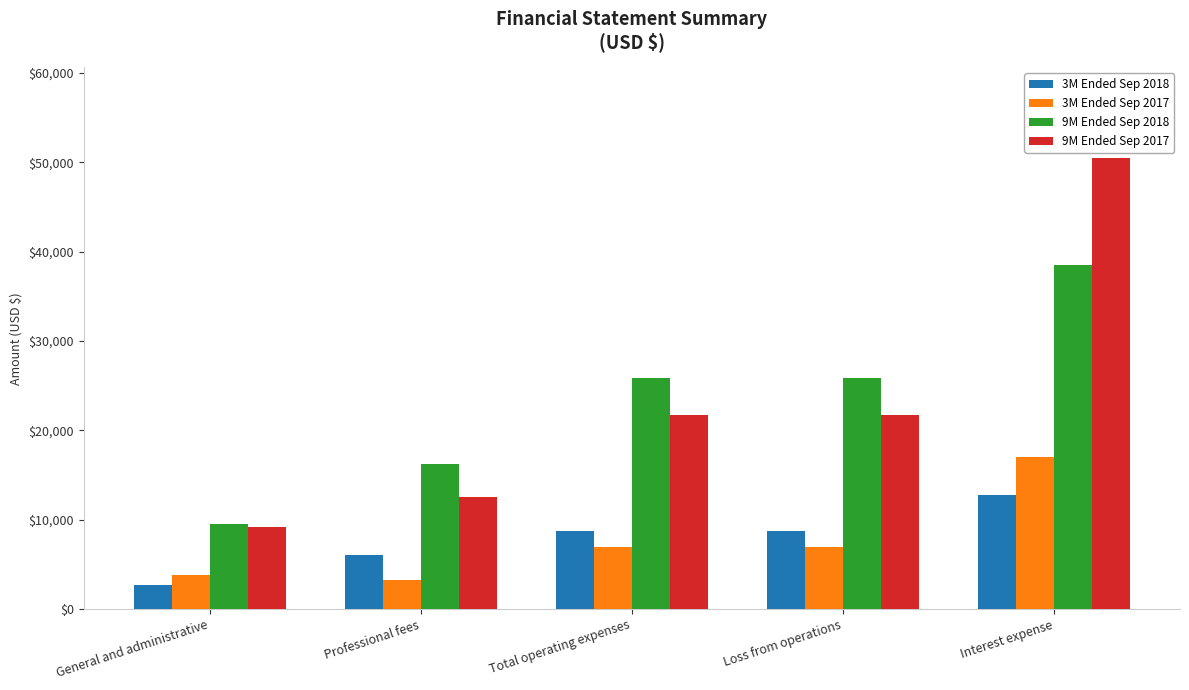

What is the total value across all series at General and administrative?

25094